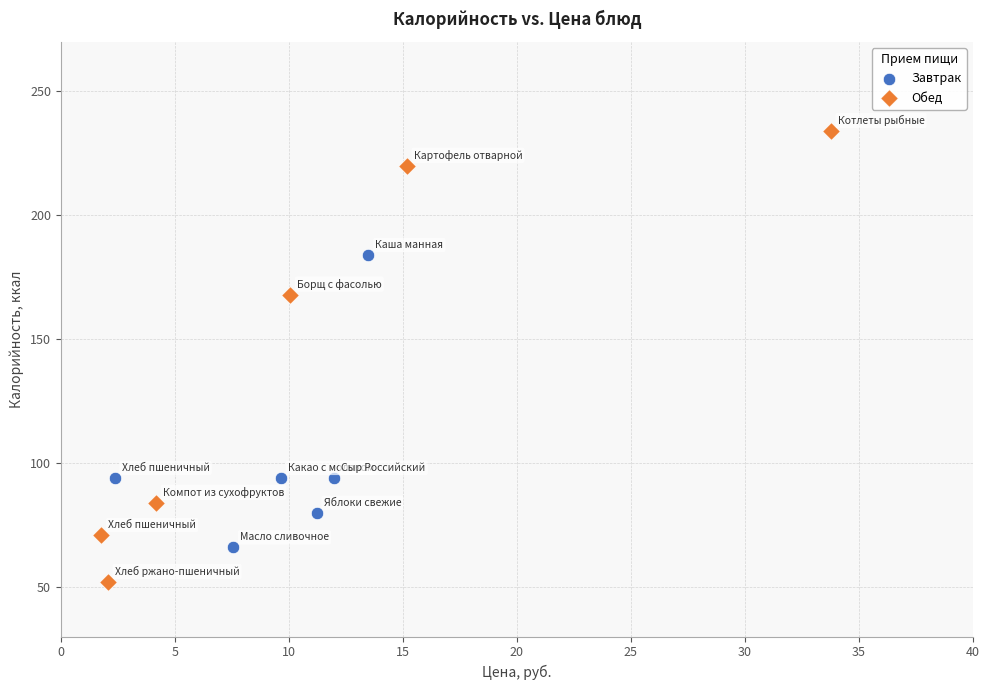

What are all the series names shown in the legend?

Завтрак, Обед